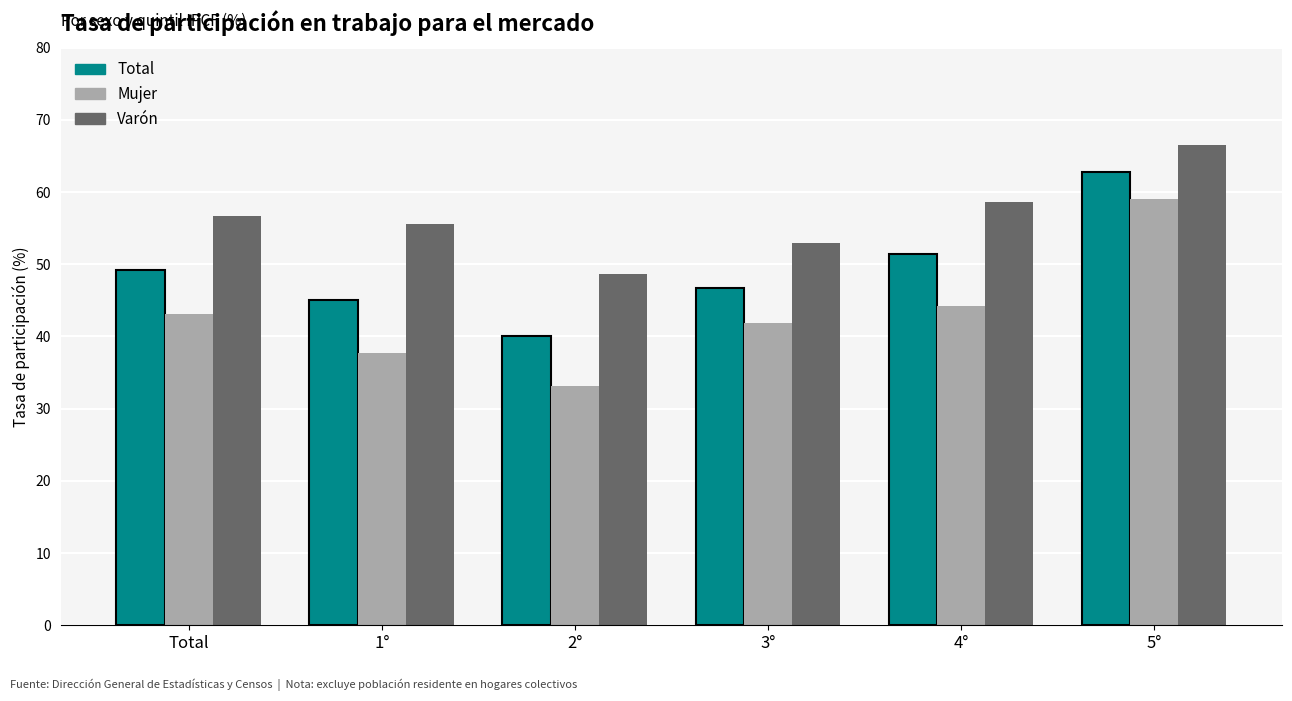

What is the minimum value for Total?

40.1